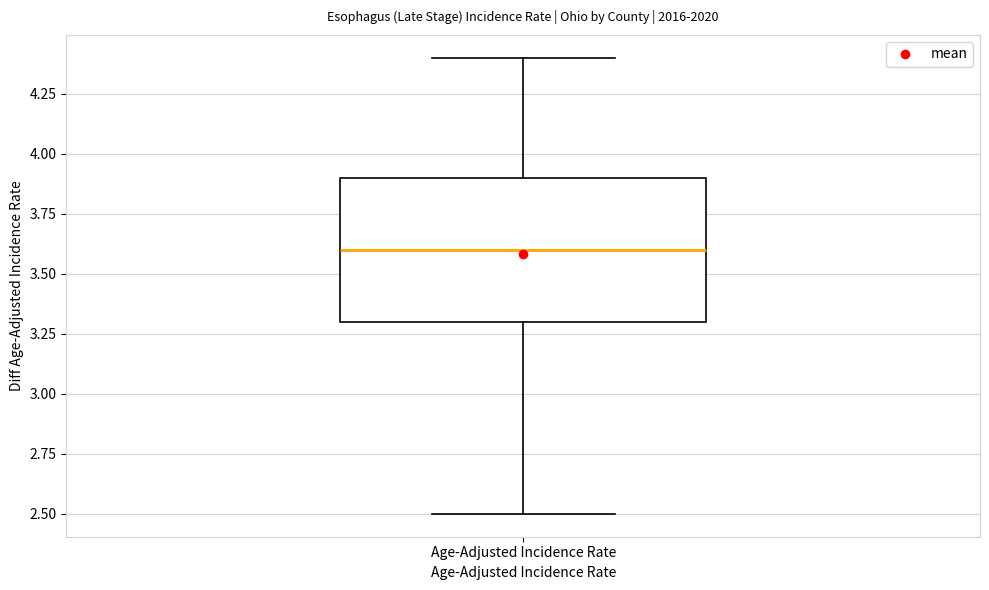

Read this box plot against the y-axis: the position of the median line, the range covered by the box, and the ends of both whiskers. The values are not printed on the chart, so give them approximately, as read against the axis.

median 3.6, box 3.3 to 3.9, whiskers 2.5 to 4.4